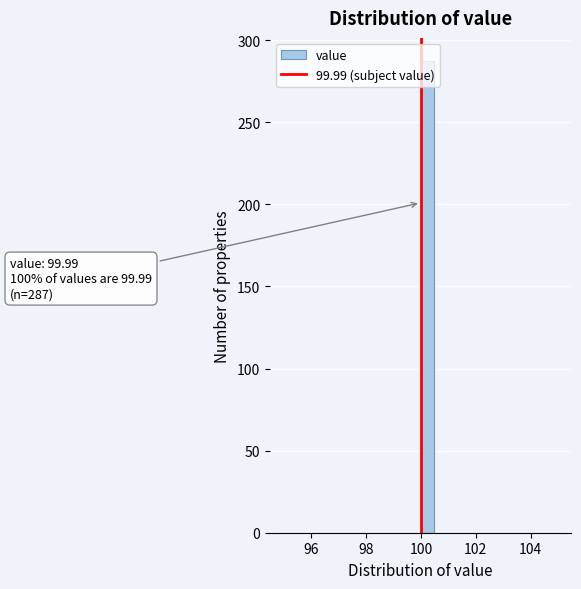

Read against the x-axis, roughly where is the centre of the tallest bar?

100.2